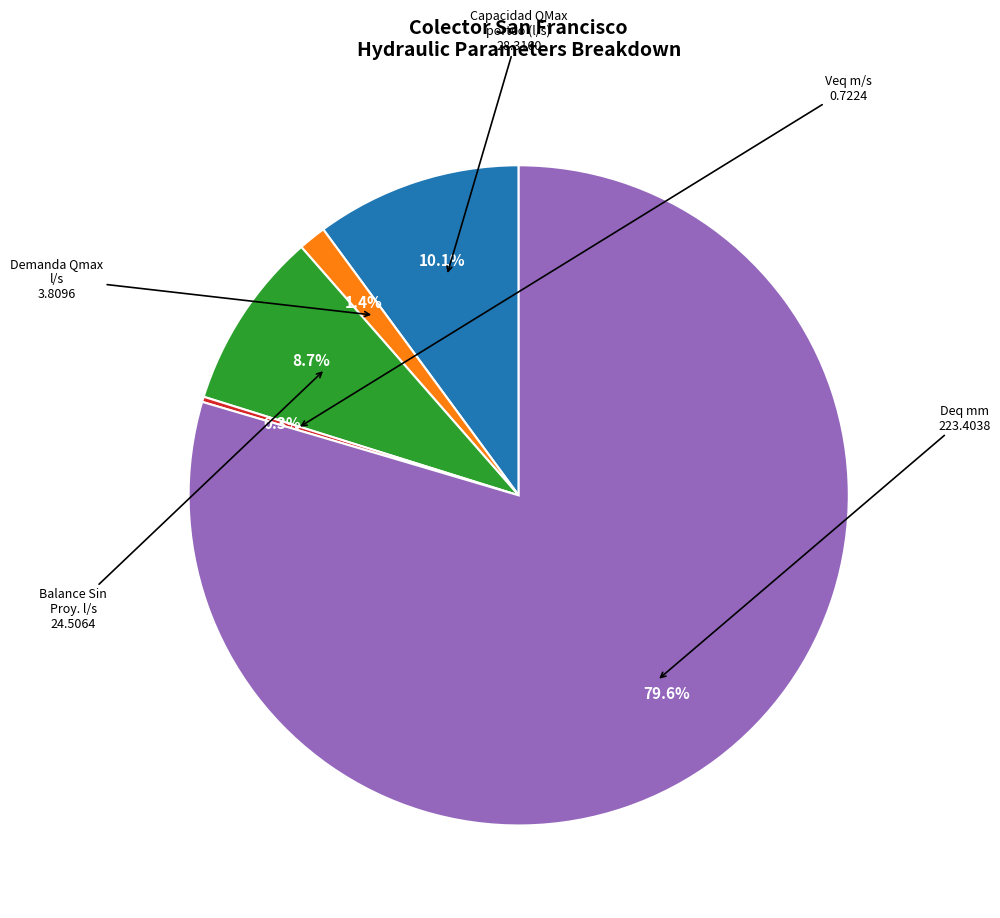

Is there a majority slice in this chart?

Yes